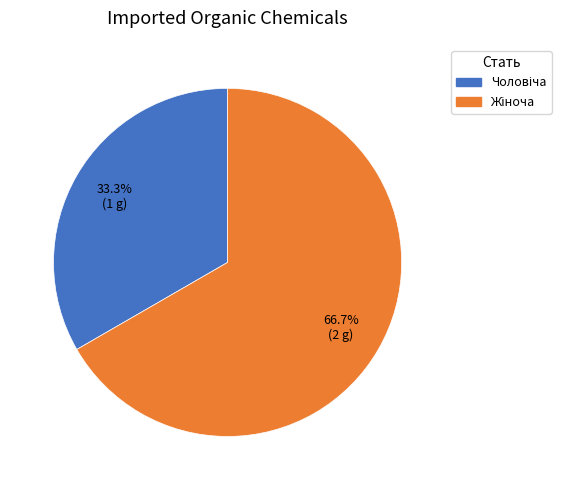

To the nearest percent, what is the difference between the largest and smallest slice percentages?

33%